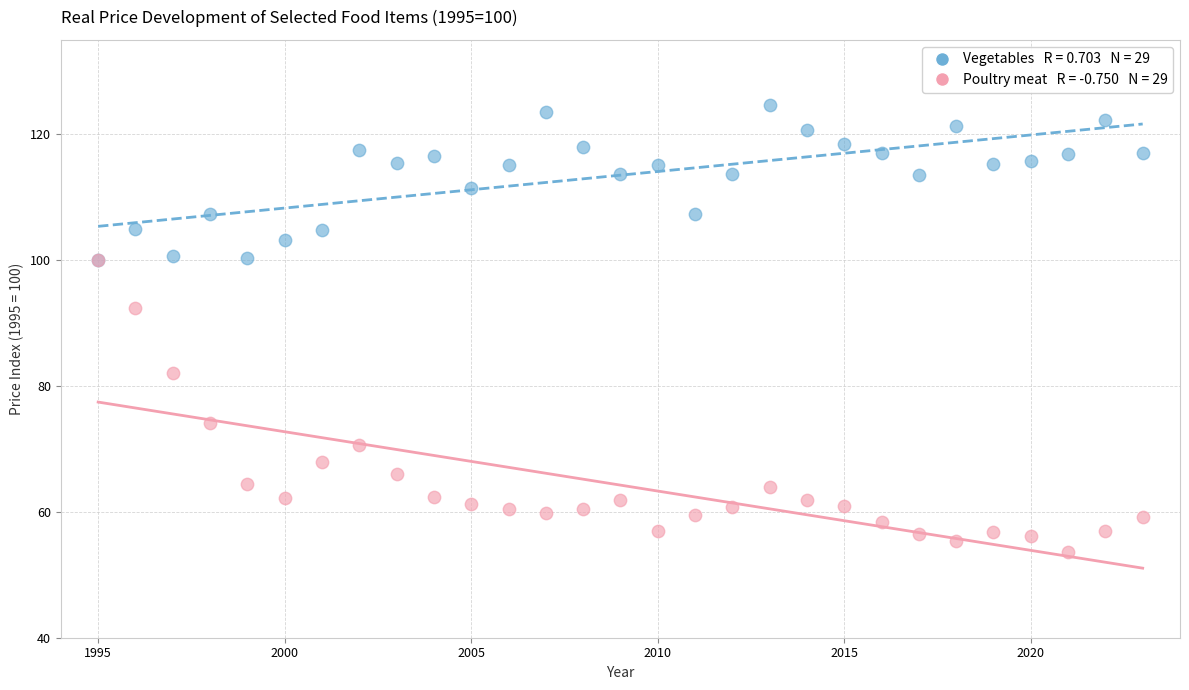

Across all series, what Y value is closest to 89?

92.5